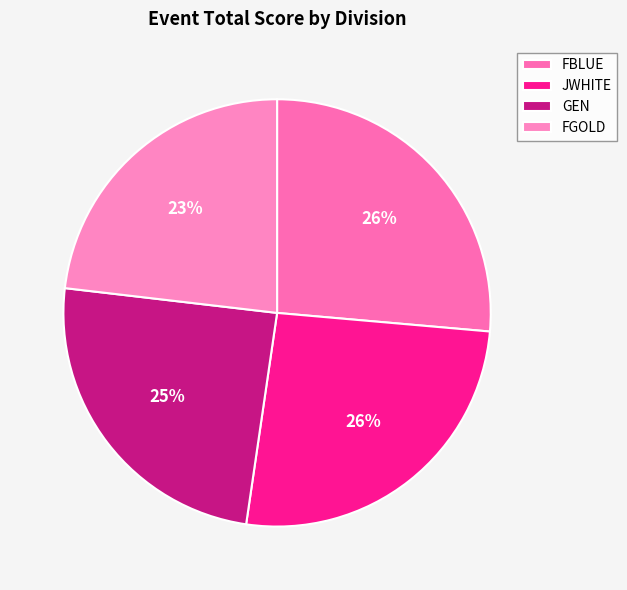

Rank the categories by value from lowest to highest.

FGOLD, GEN, JWHITE, FBLUE